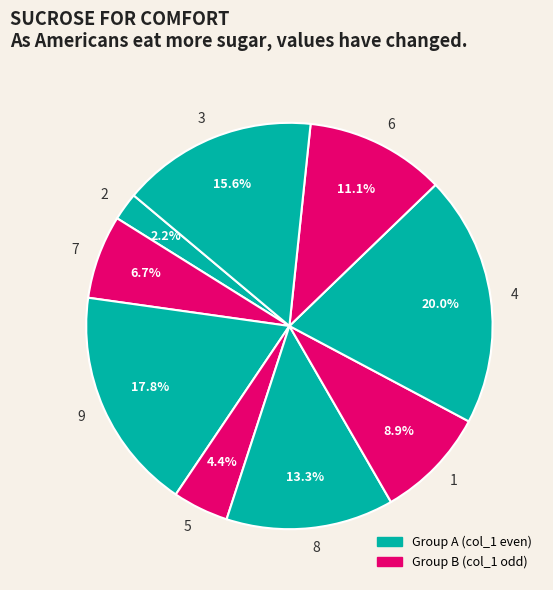

To the nearest percent, what is the average slice percentage?

11%